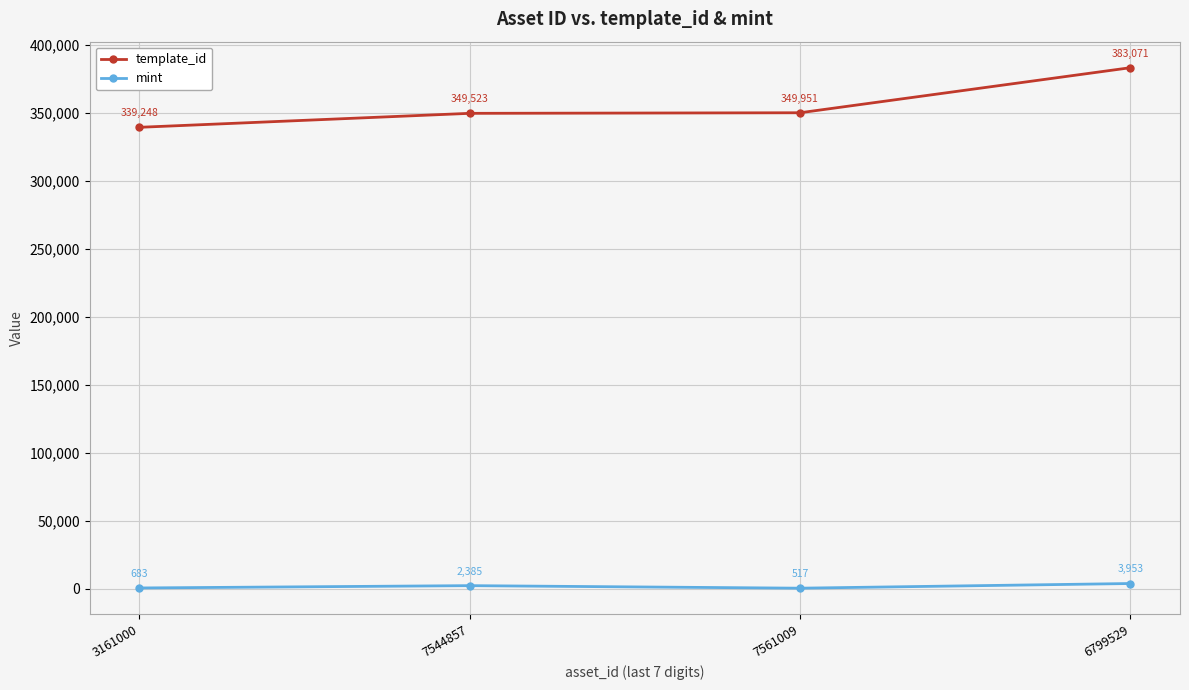

Which series has the widest spread of values?

template_id